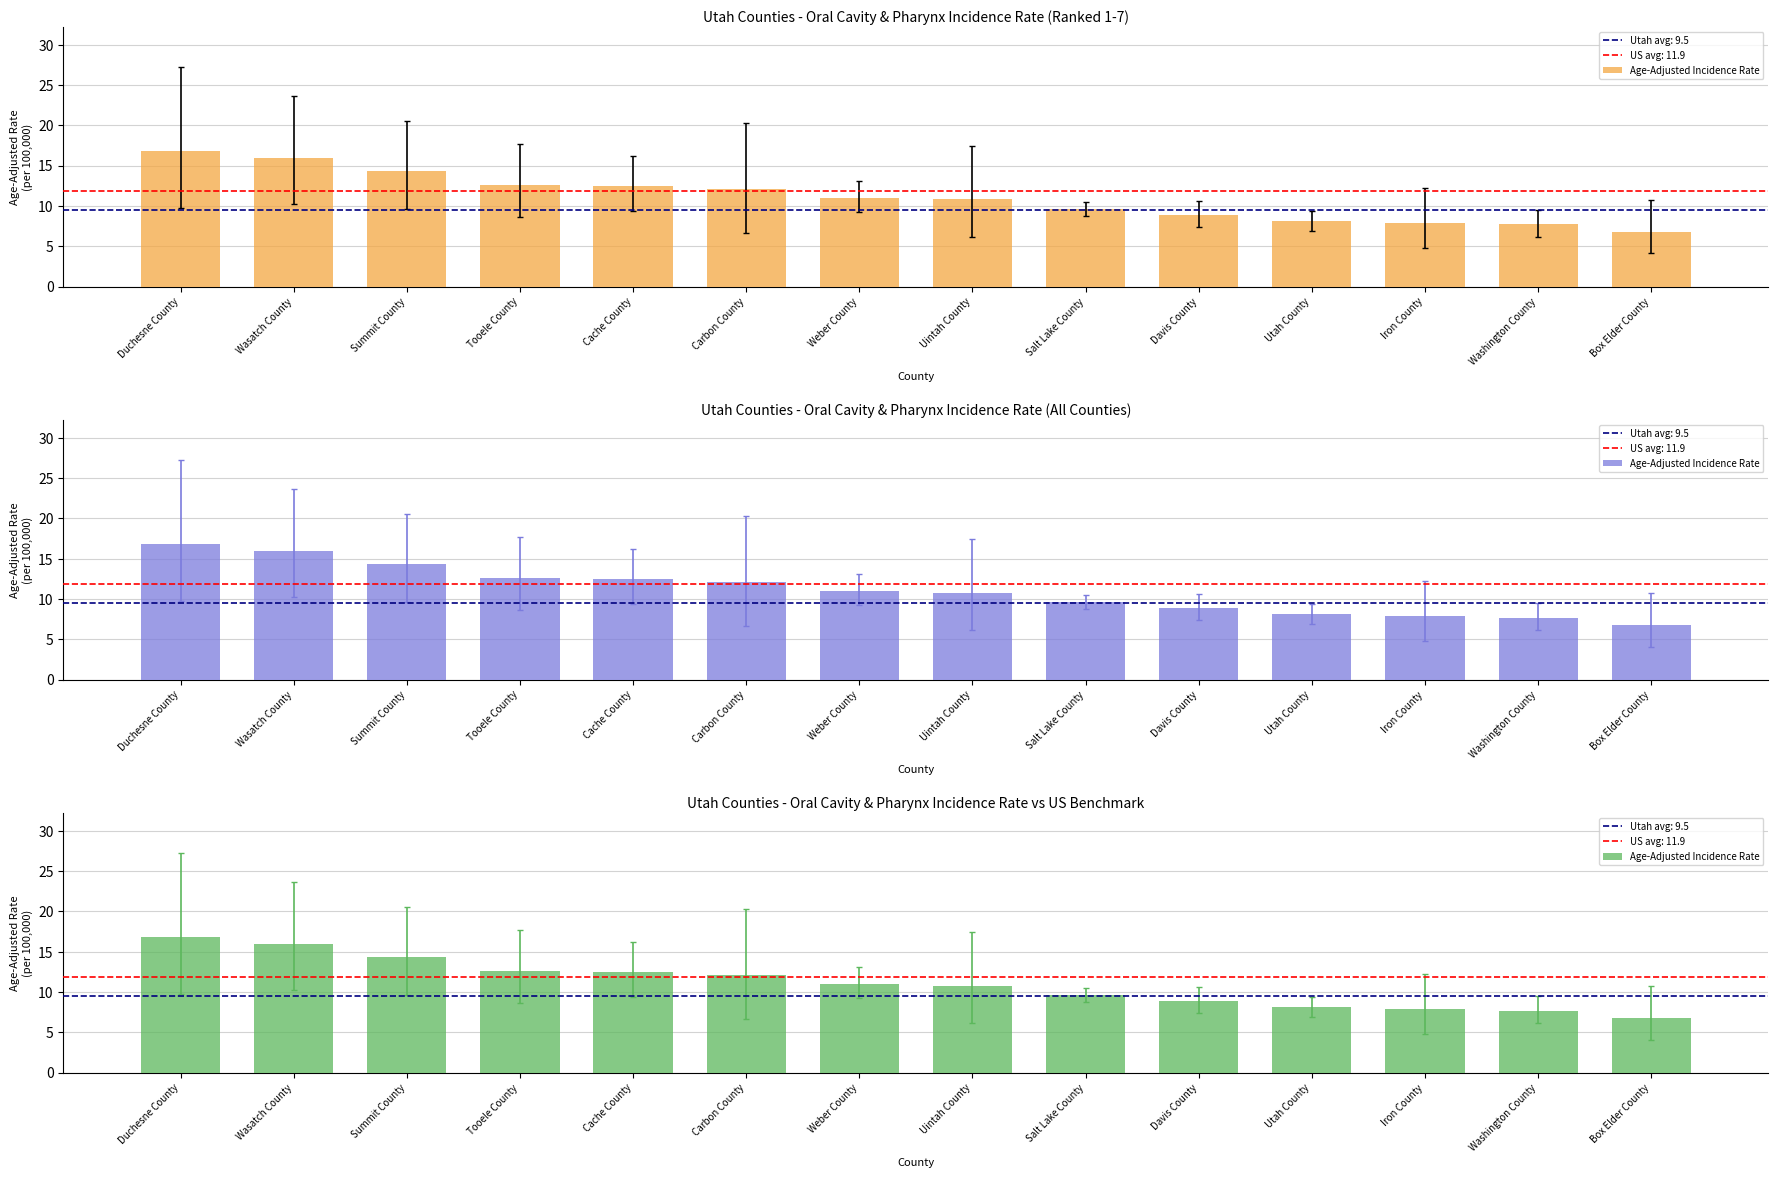

At which label does the data first exceed 11?

Duchesne County